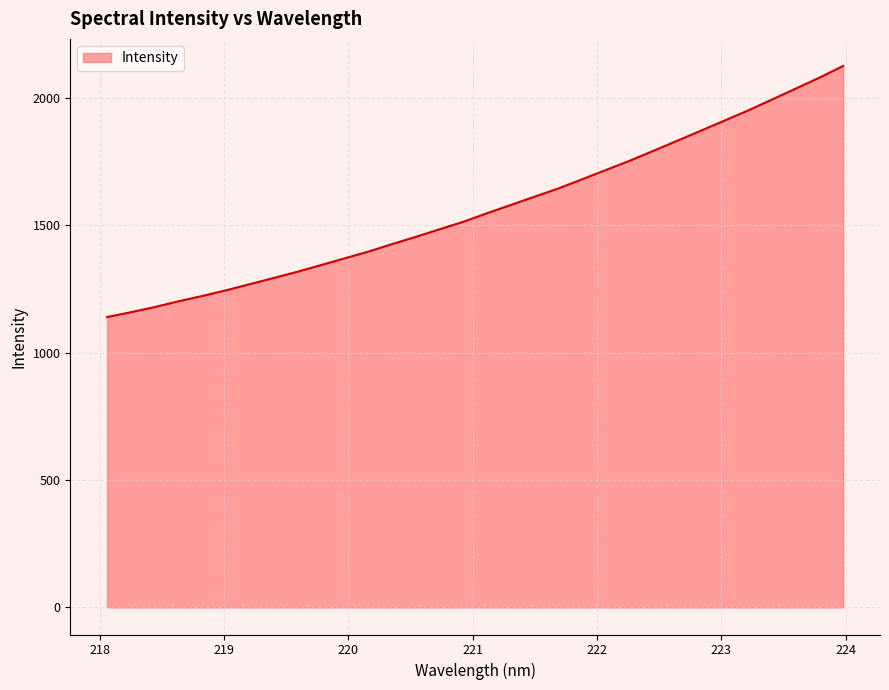

True or false: the data has more than 1 interior local peaks.

False